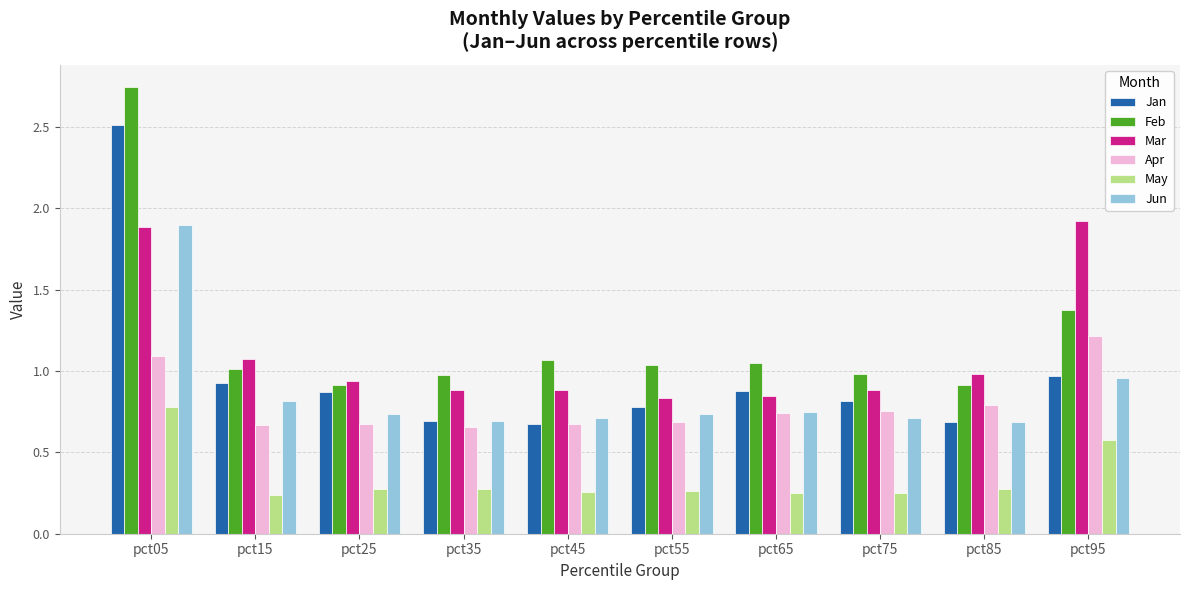

How many series are shown in this chart?

6